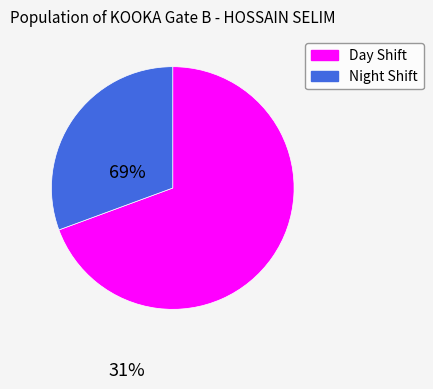

Does any single category account for the majority?

Yes